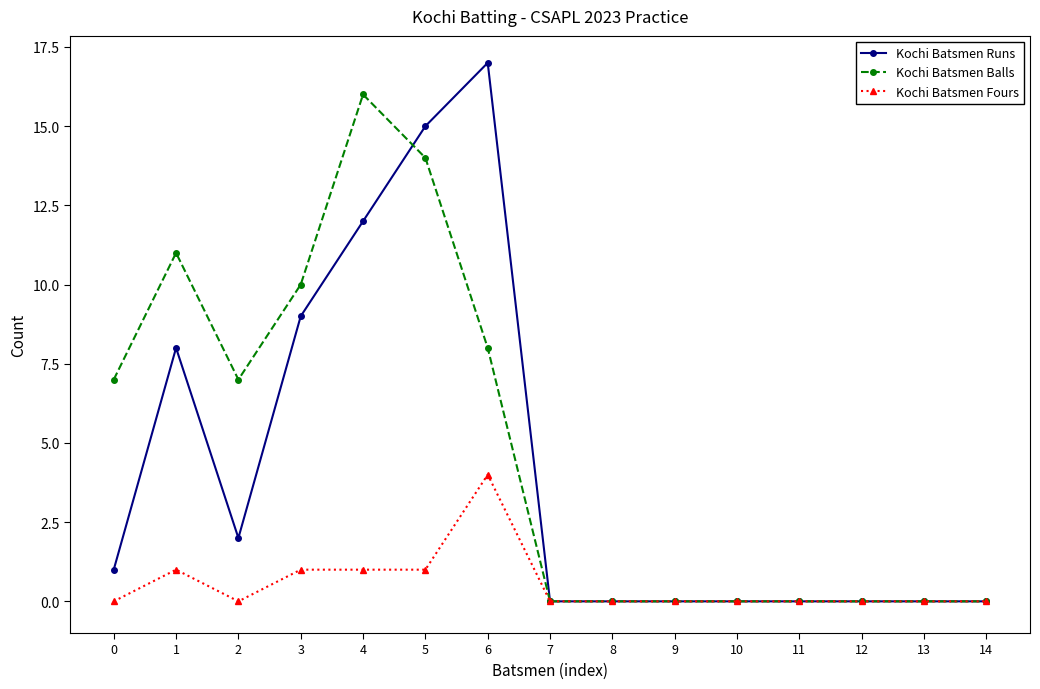

What is the maximum value shown in the chart?

17